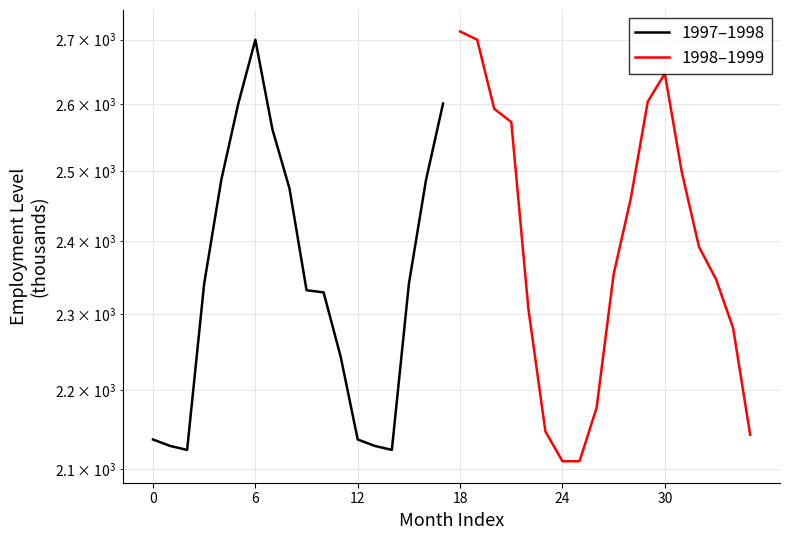

How many values in the 1997–1998 series exceed 2341?

7